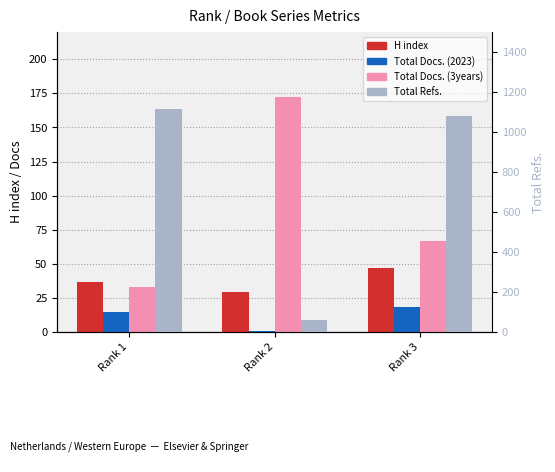

How many groups of bars are there?

3